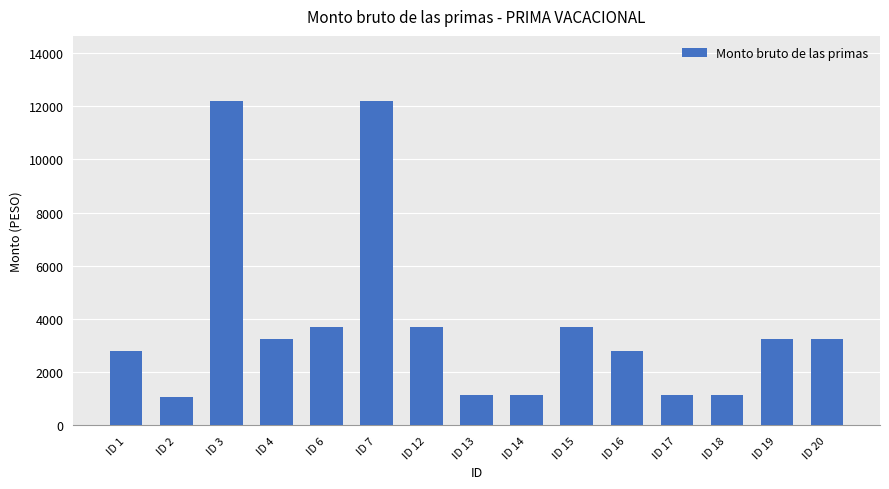

What is the minimum value shown in the chart?

1068.2